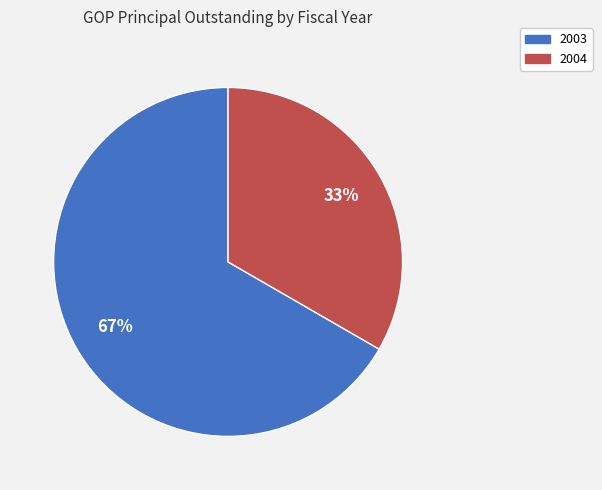

Is it true that 2004 is 45% of the pie?

False